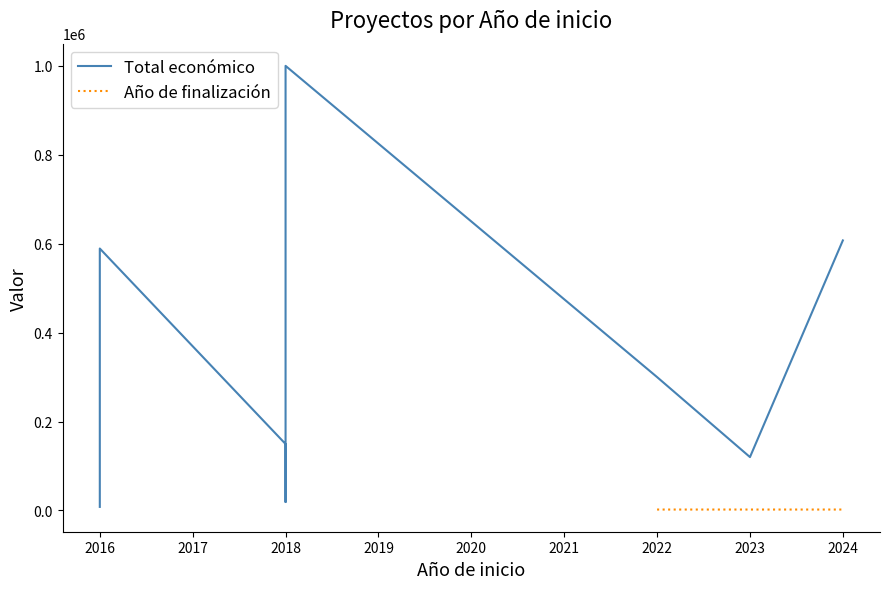

True or false: Año de finalización has a value of 1102.4 at 2024.

False